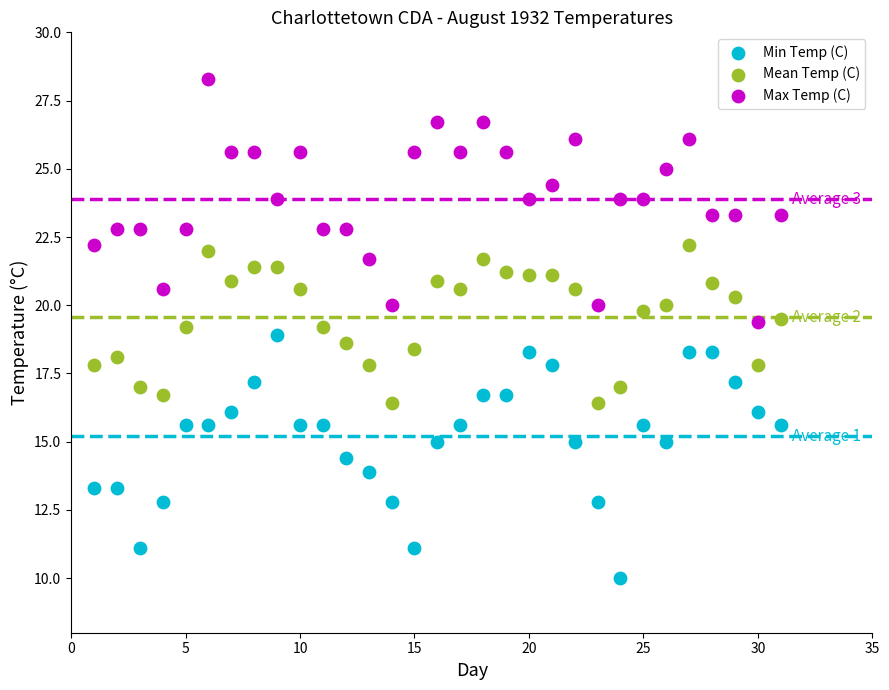

What are all the series names shown in the legend?

Min Temp (C), Mean Temp (C), Max Temp (C)